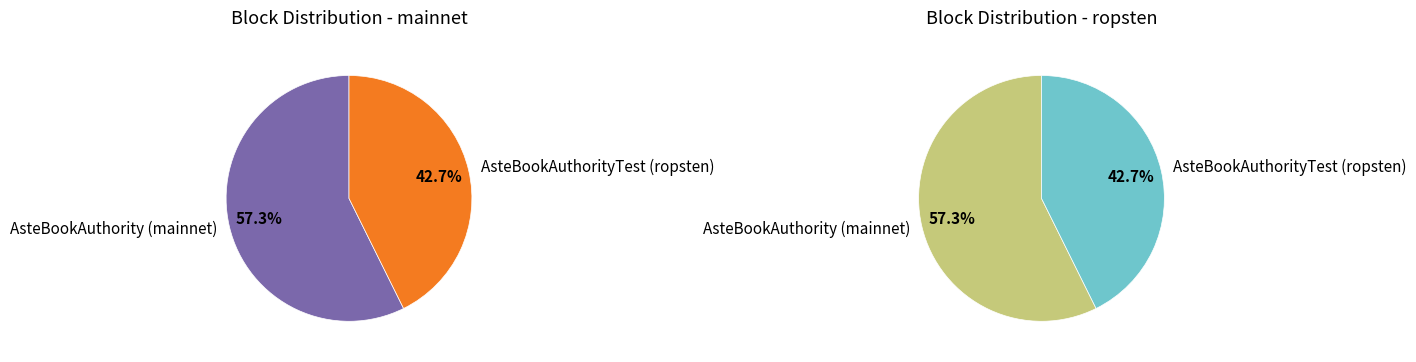

Approximately how many times larger is the value at AsteBookAuthority (mainnet) compared to AsteBookAuthorityTest (ropsten)?

1.3